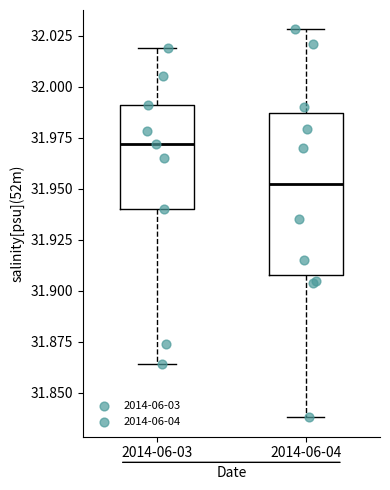

Where does the upper whisker of the box for 2014-06-04 end on the y-axis? The values are not printed on the chart, so give them approximately, as read against the axis.

32.030